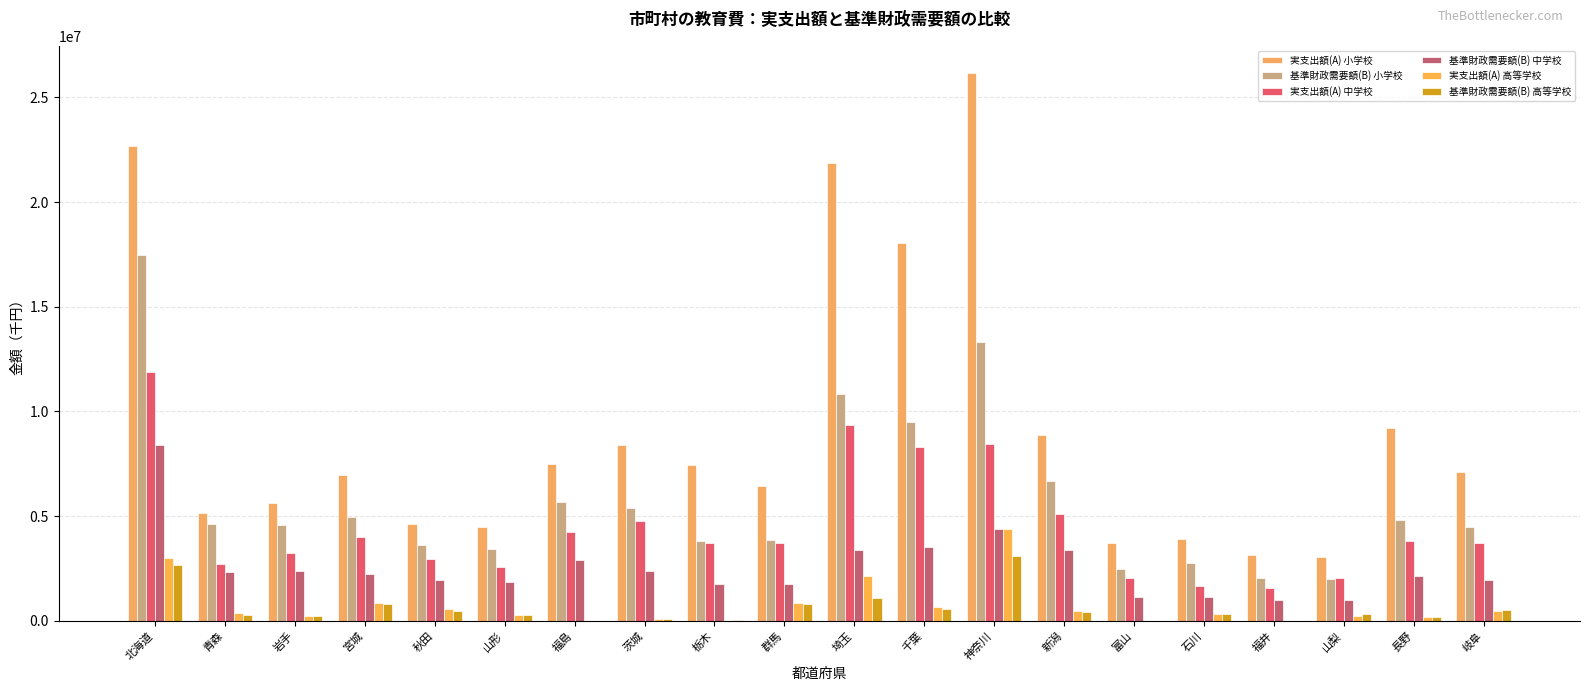

How many distinct data groups are displayed?

6